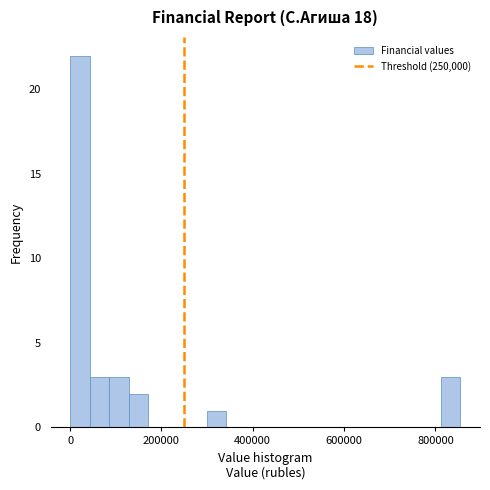

Around what value on the x-axis is the tallest bar? Give the approximate position of its centre, as read against the axis.

20000